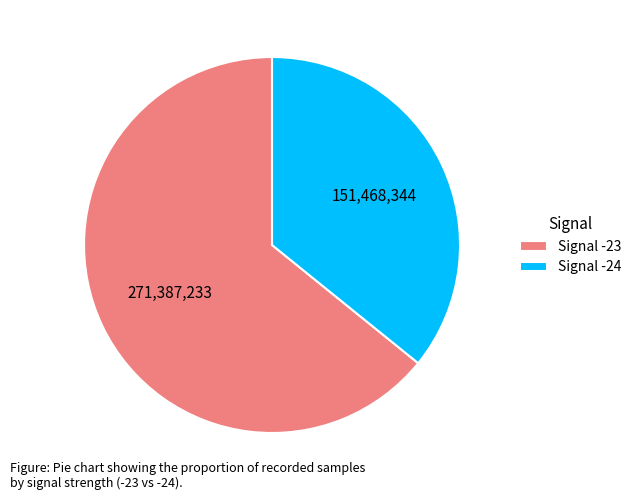

Rank the categories by value from highest to lowest.

Signal -23, Signal -24